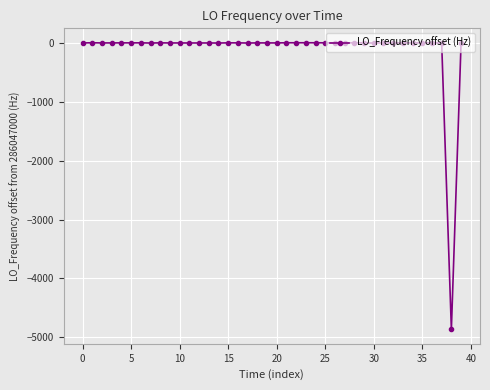

What is the difference between the maximum and second lowest values?

6.1